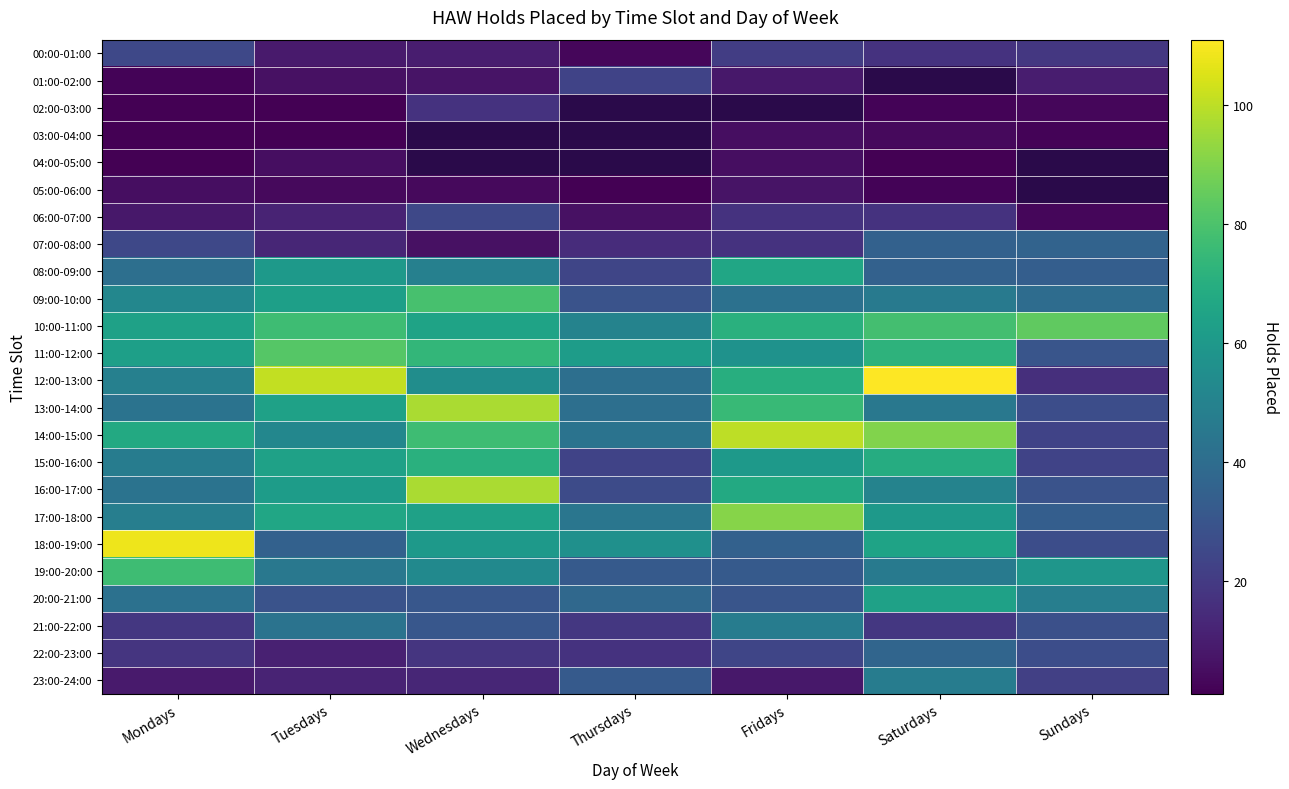

What is the difference between the 14:00-15:00 values at Thursdays and Tuesdays?

9.0